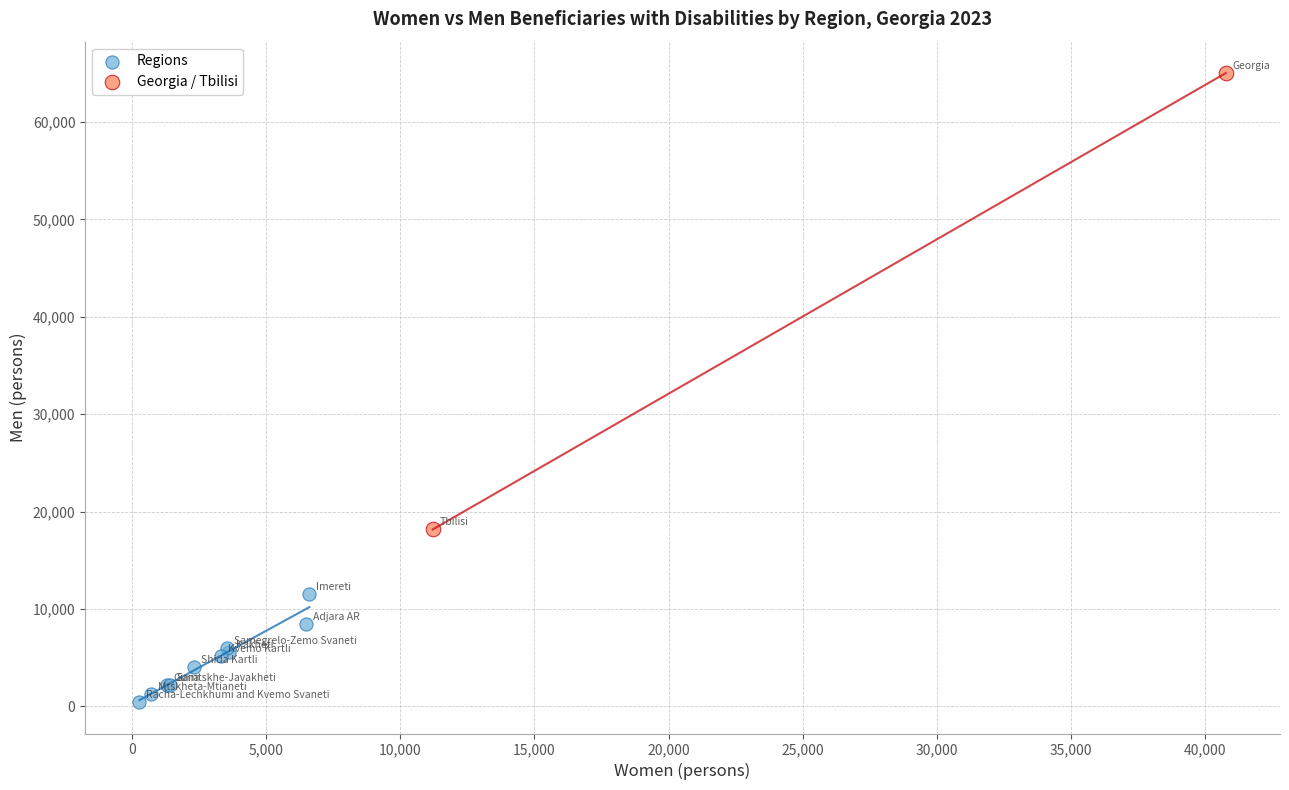

What are all the series names shown in the legend?

Regions, Georgia / Tbilisi